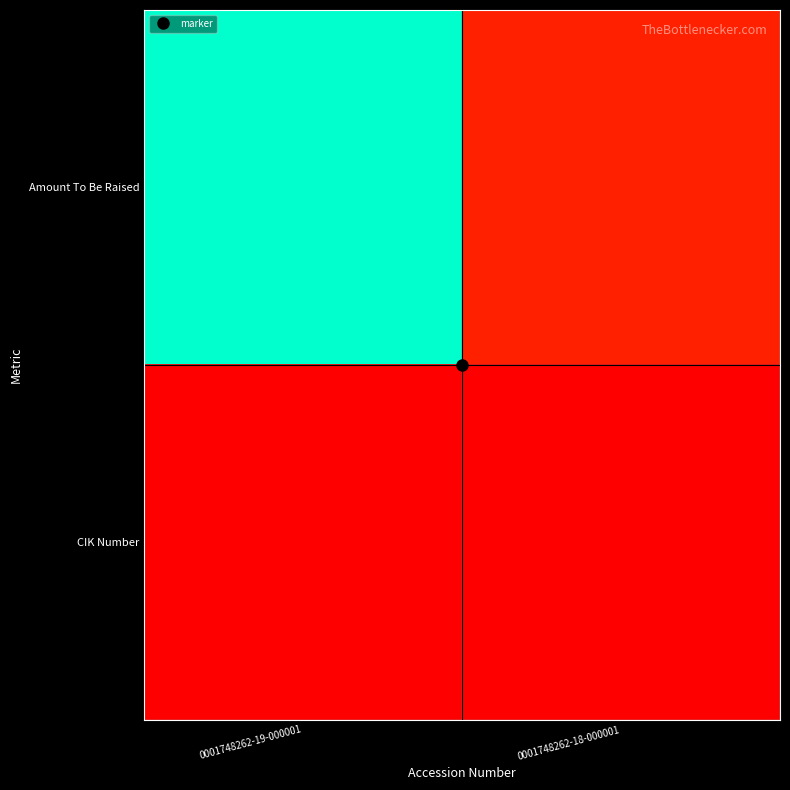

At 0001748262-19-000001, list the series in order from smallest to largest.

CIK Number, Amount To Be Raised